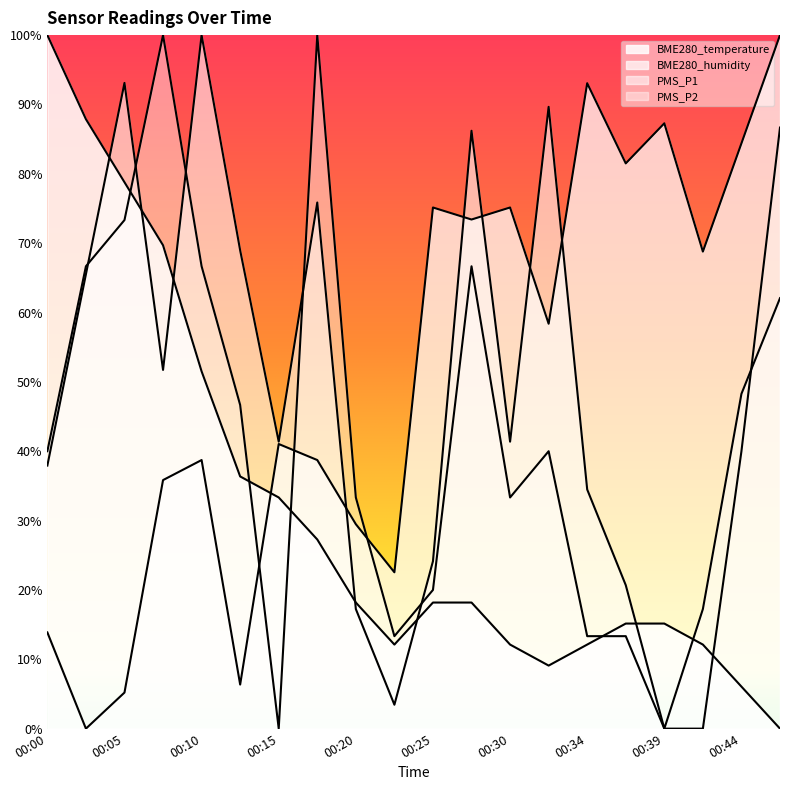

At which category does PMS_P2 reach its first local peak?

00:08